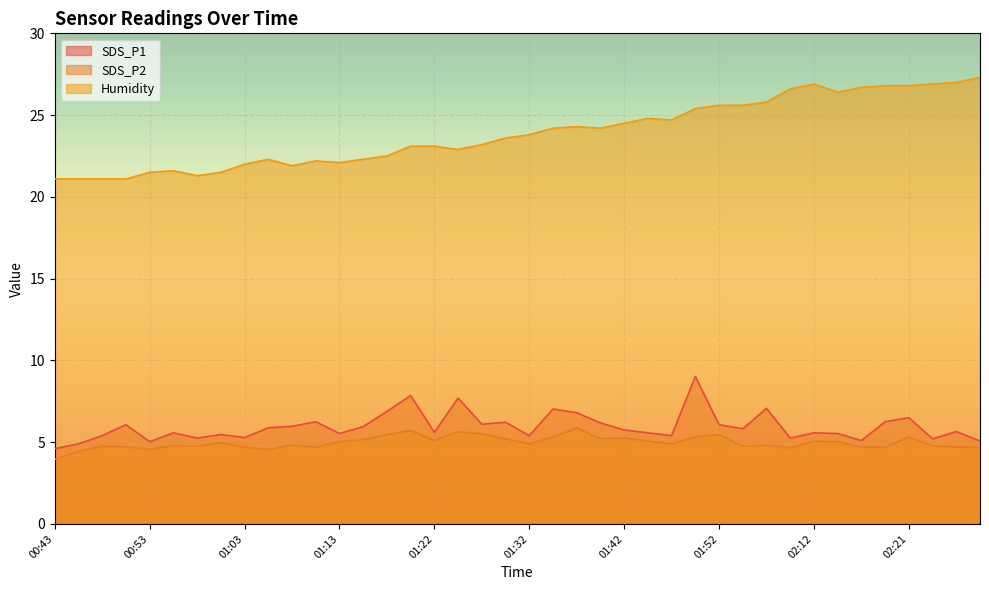

The value of SDS_P1 at 01:03 is 2.2. True or false?

False